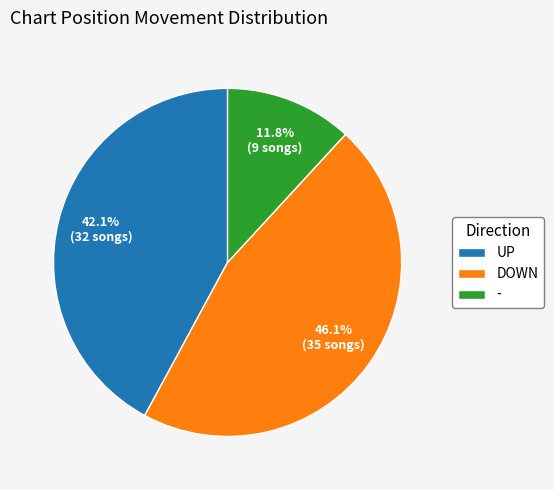

Which has a higher value, UP or DOWN?

DOWN